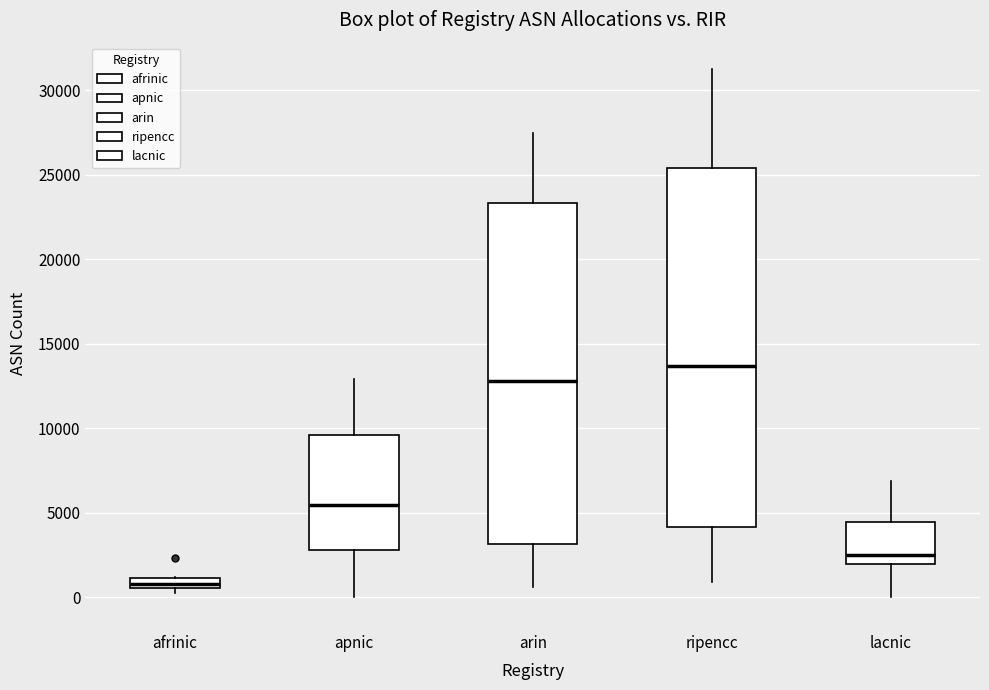

Comparing the boxes themselves (not the whiskers), which one is the tallest?

ripencc